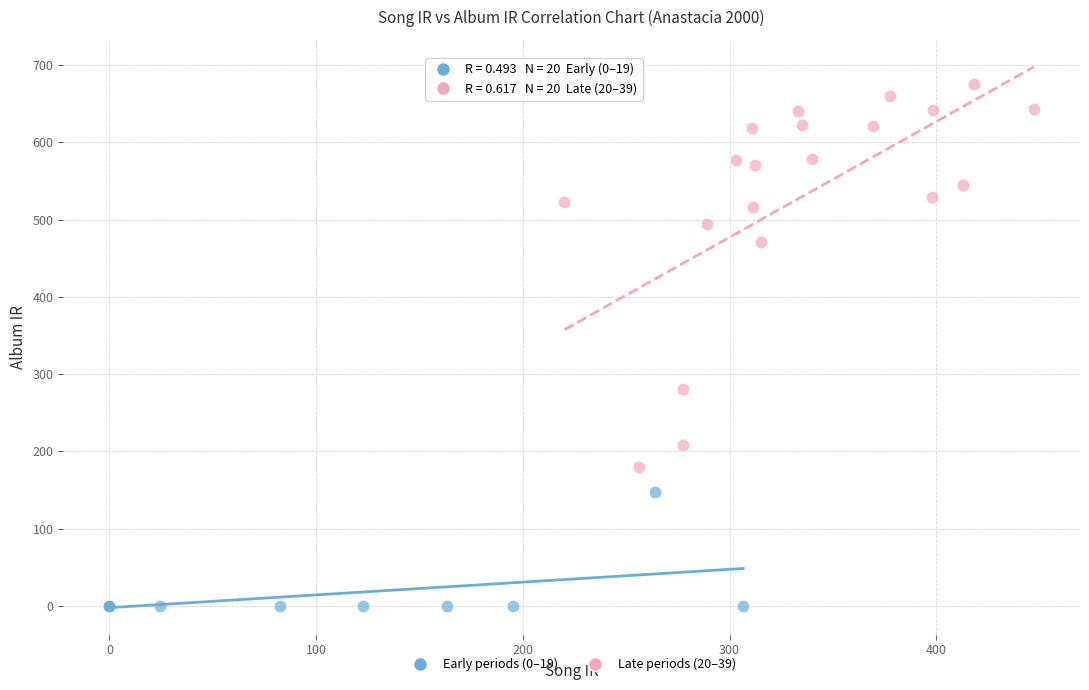

Which series contains the highest Y value?

Late periods (20–39)